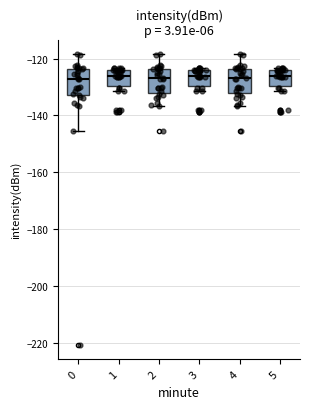

Where is the upper edge of the box at x = 4 on the y-axis? The values are not printed on the chart, so give them approximately, as read against the axis.

-124